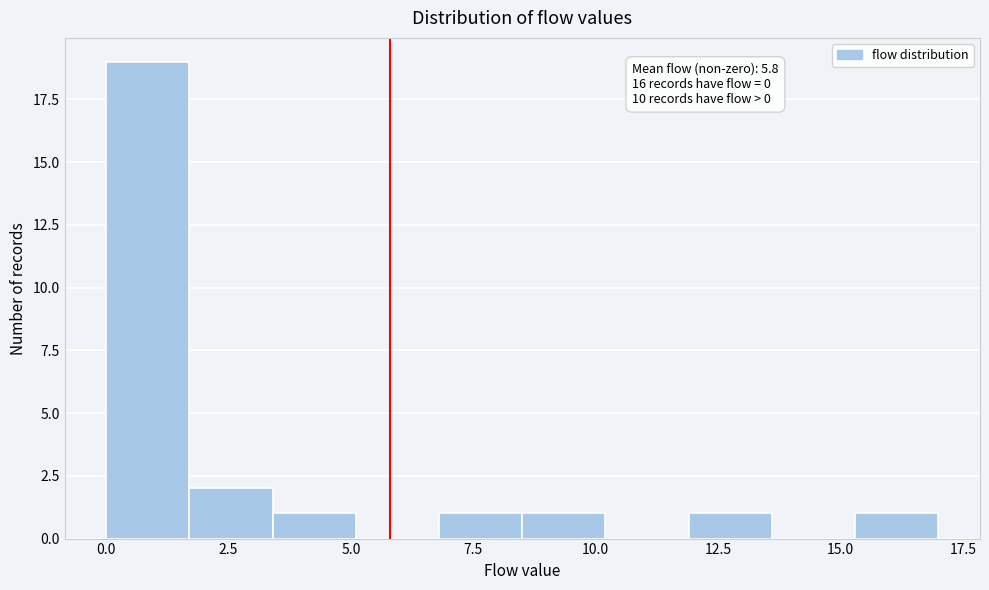

Around what value on the x-axis is the tallest bar? Give the approximate position of its centre, as read against the axis.

1.0